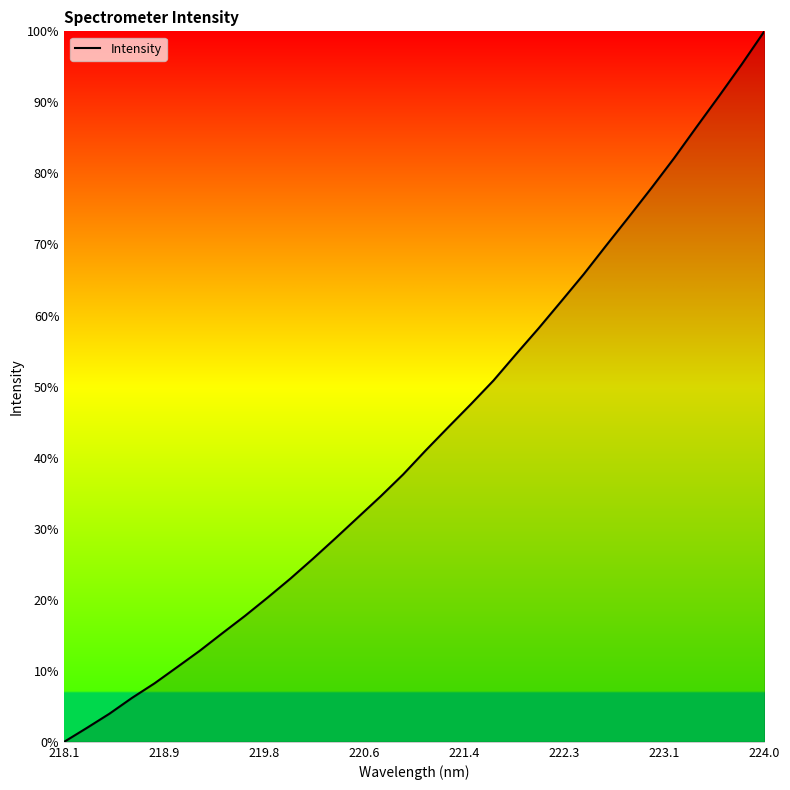

What is the maximum value shown in the chart?

100.0